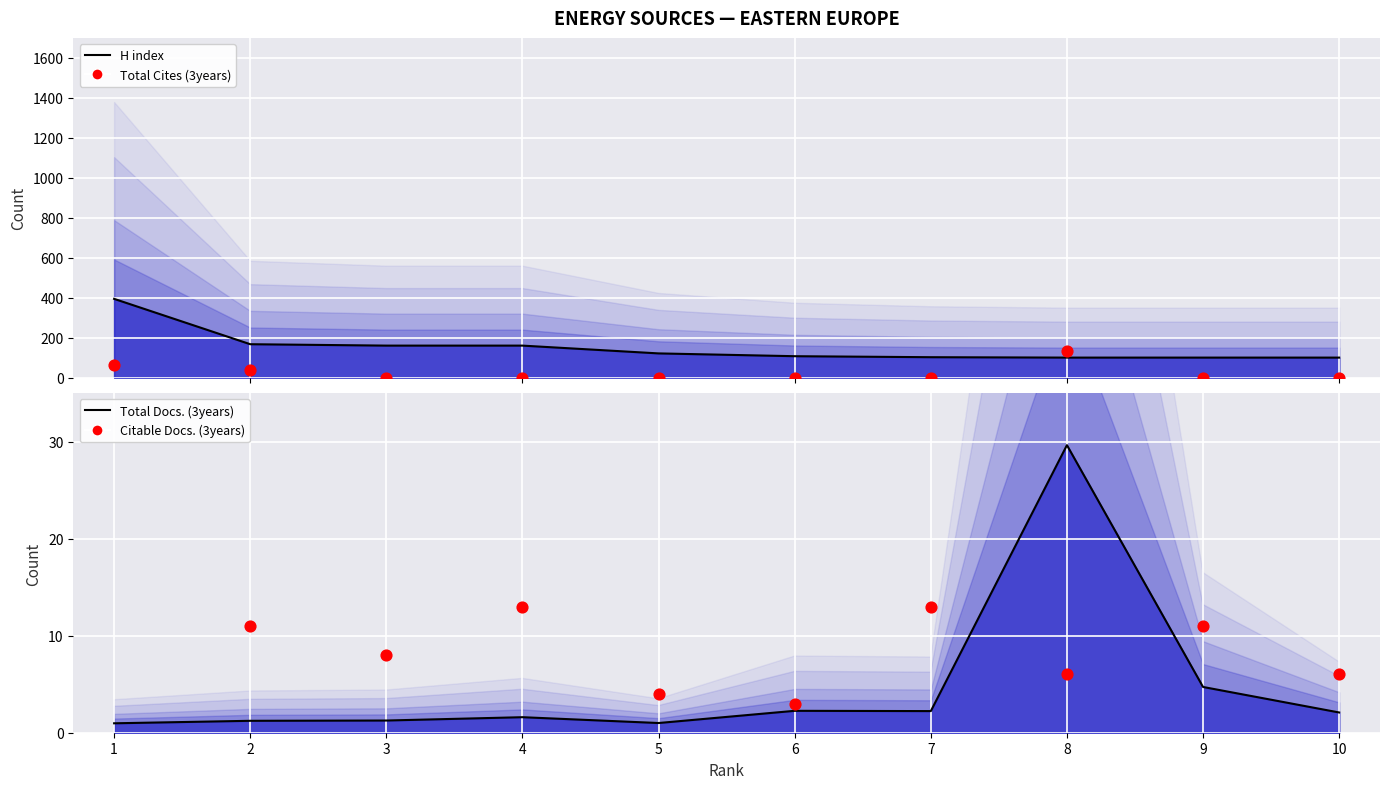

At how many categories does at least one series exceed 255?

1